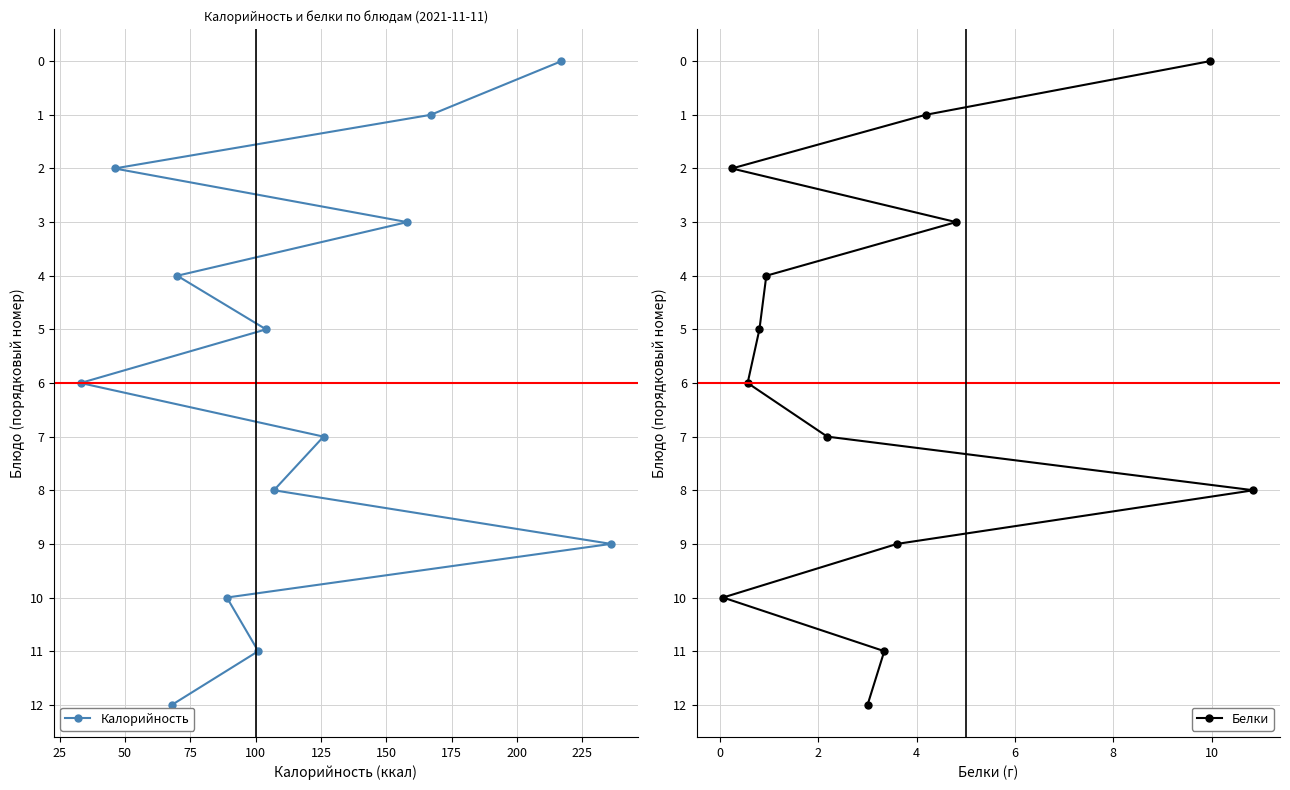

True or false: Калорийность and Белки cross at least once.

False